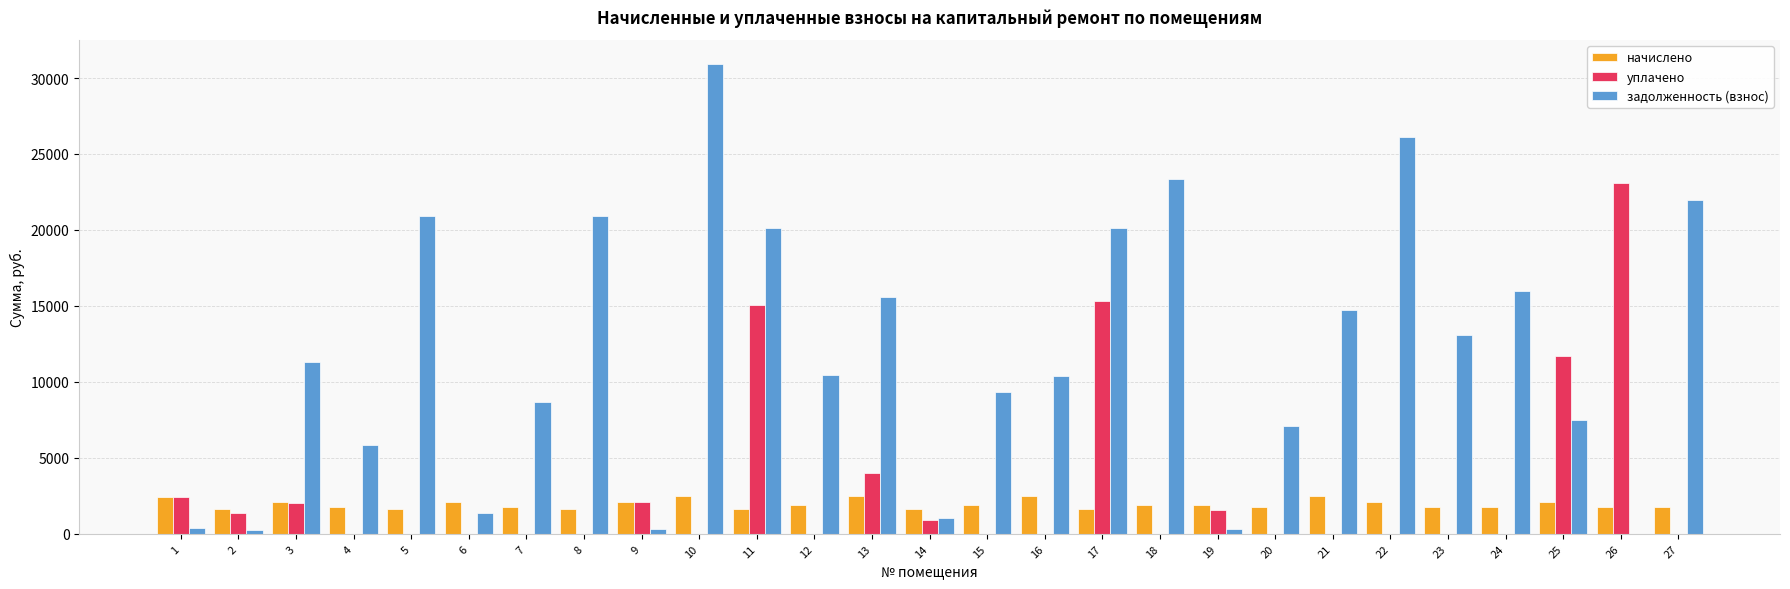

What value does the задолженность (взнос) series have at 20?

7077.8